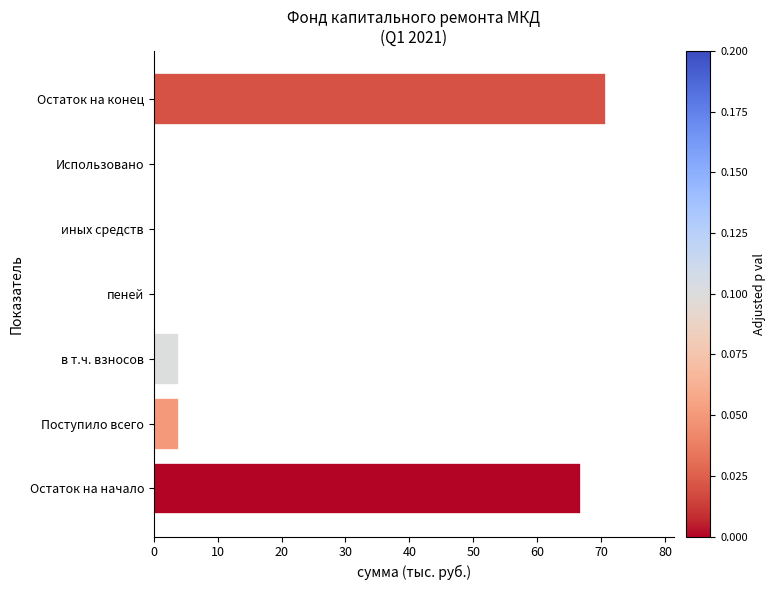

Which category has the highest value across all series?

Остаток на конец